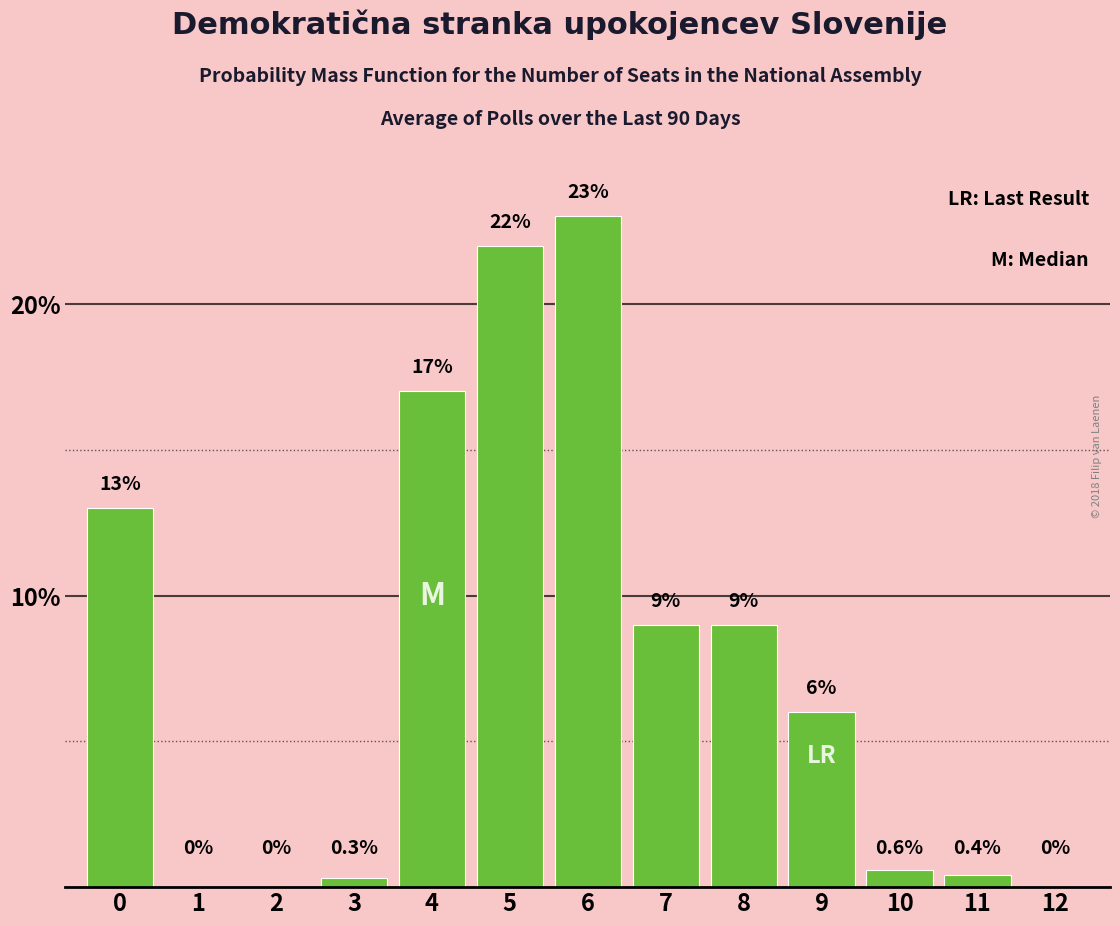

Reading left to right, what are all the values shown in this chart?

0=13.0	1=0.0	2=0.0	3=0.3	4=17.0	5=22.0	6=23.0	7=9.0	8=9.0	9=6.0	10=0.6	11=0.4	12=0.0